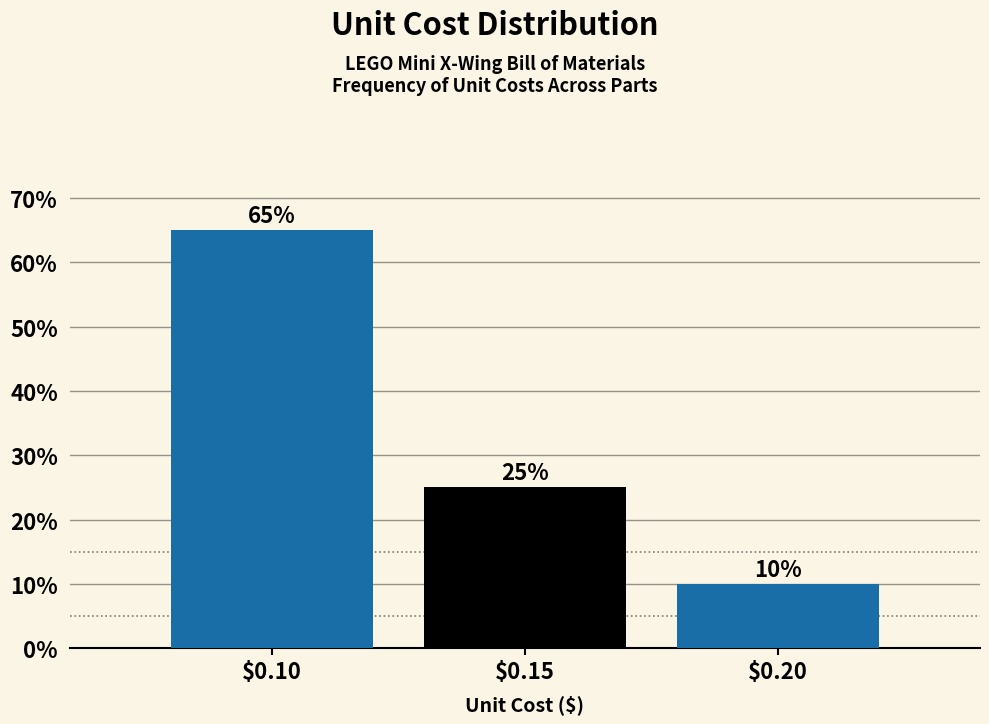

Reading left to right, list all the values displayed in this chart.

65	25	10